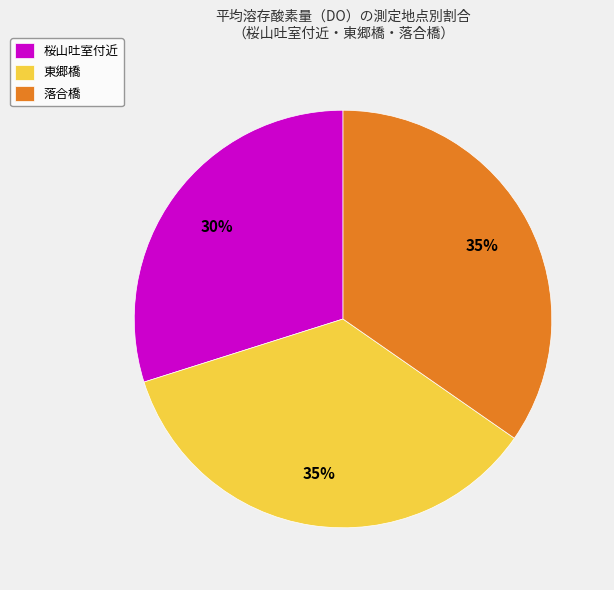

Which category has the smallest portion of the pie?

桜山吐室付近